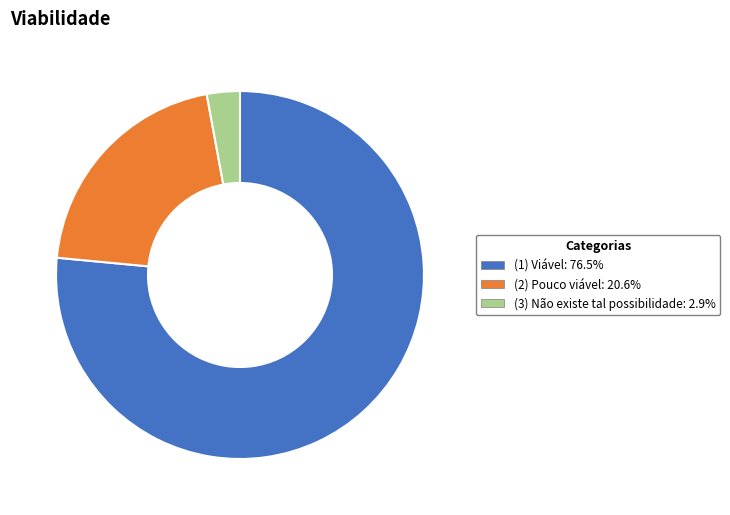

Is (1) Viável: 76.5% the majority of the pie?

Yes